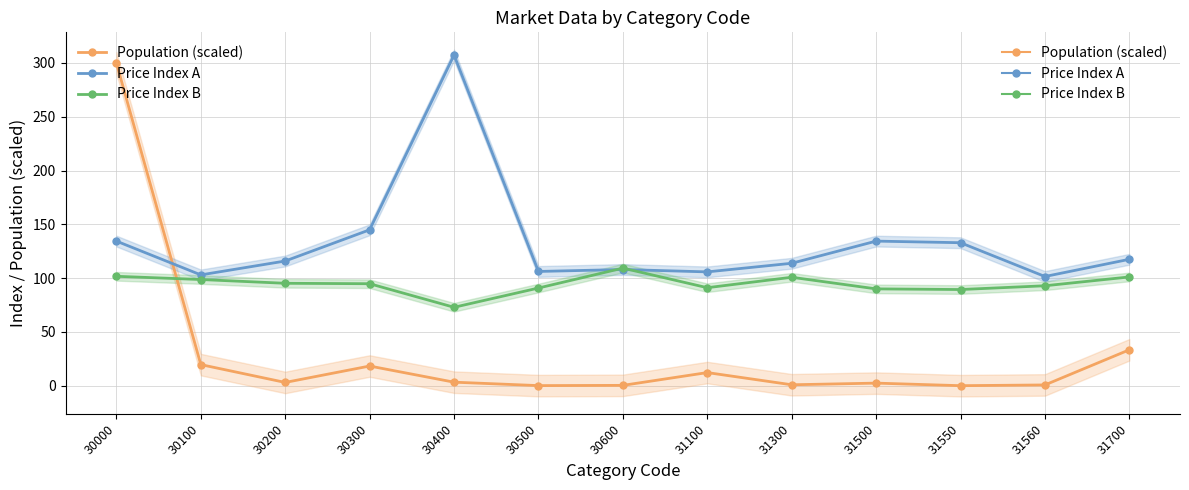

How many distinct data groups are displayed?

3